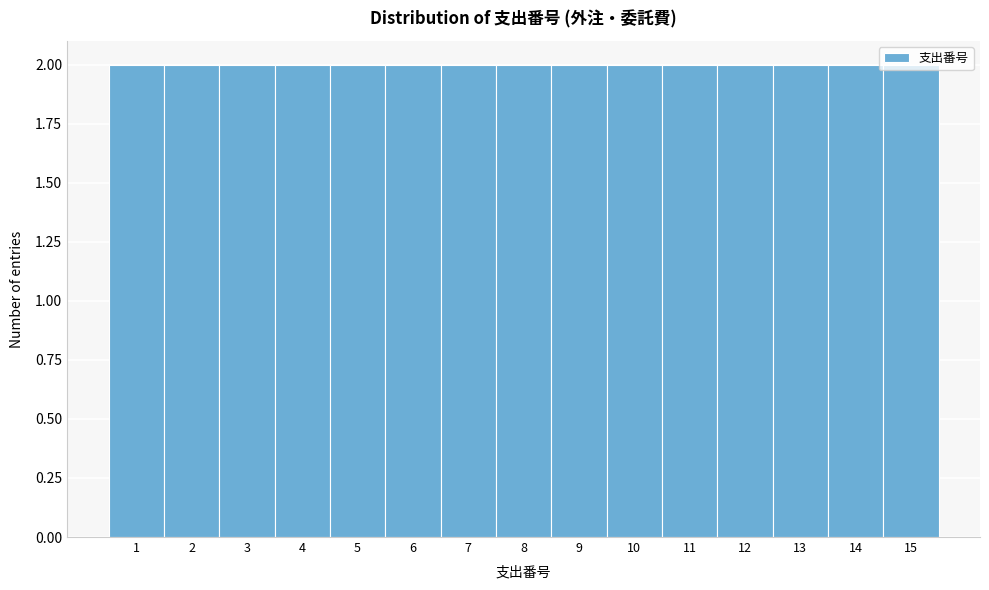

How tall is the bar that spans 4.5 to 5.5 on the x-axis? The values are not printed on the chart, so give them approximately, as read against the axis.

2